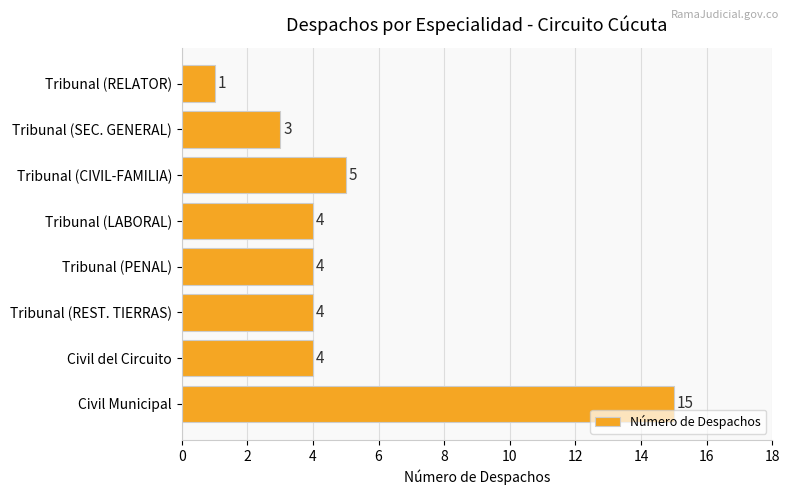

Reading bottom to top, list all the values displayed in this chart.

15	4	4	4	4	5	3	1